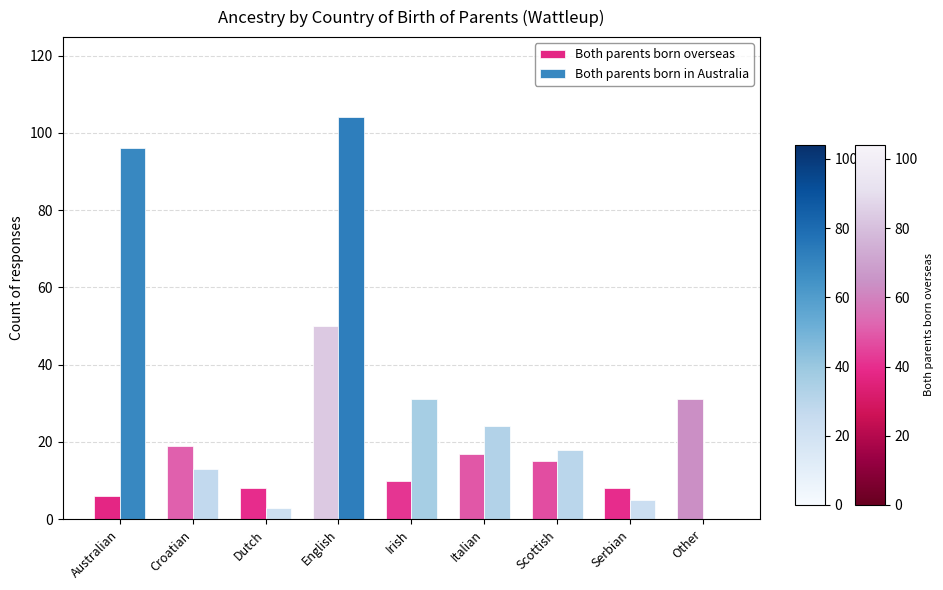

What is the highest value of the Both parents born overseas series?

50